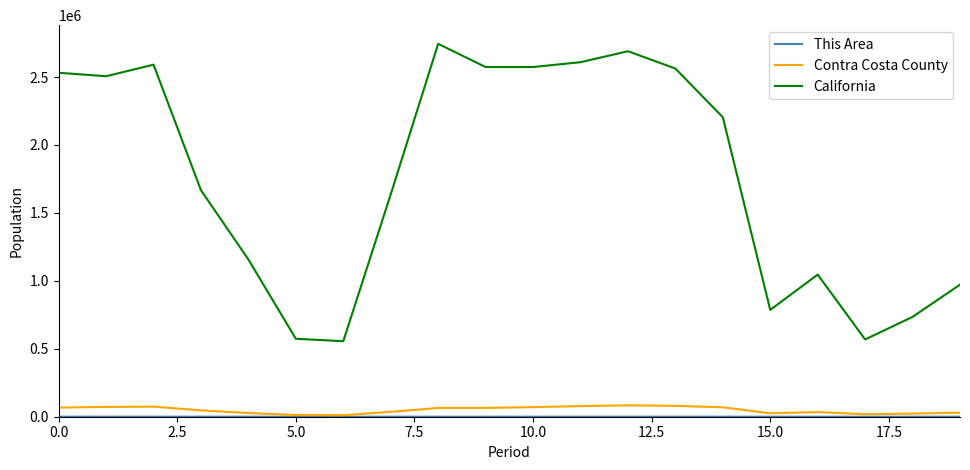

What is the difference between the second highest and minimum values in the Contra Costa County series?

68601